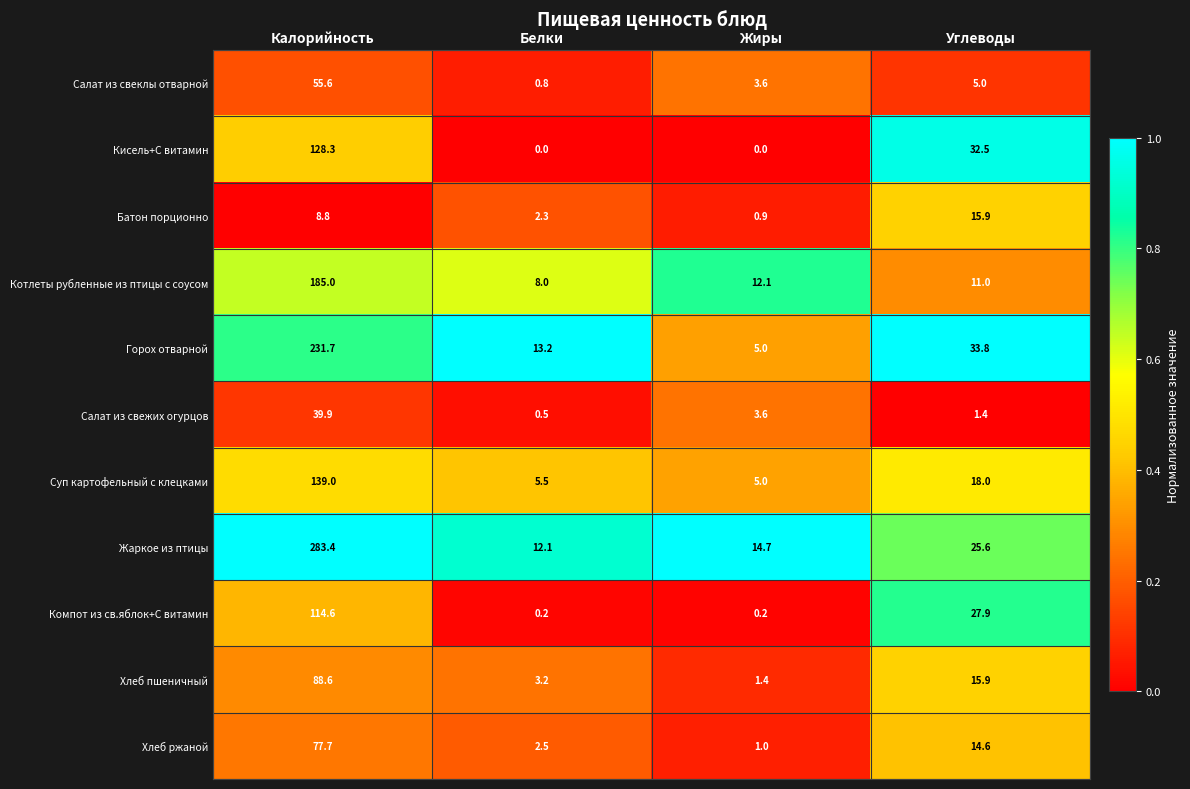

What is the sum of all Салат из свеклы отварной values?

65.0